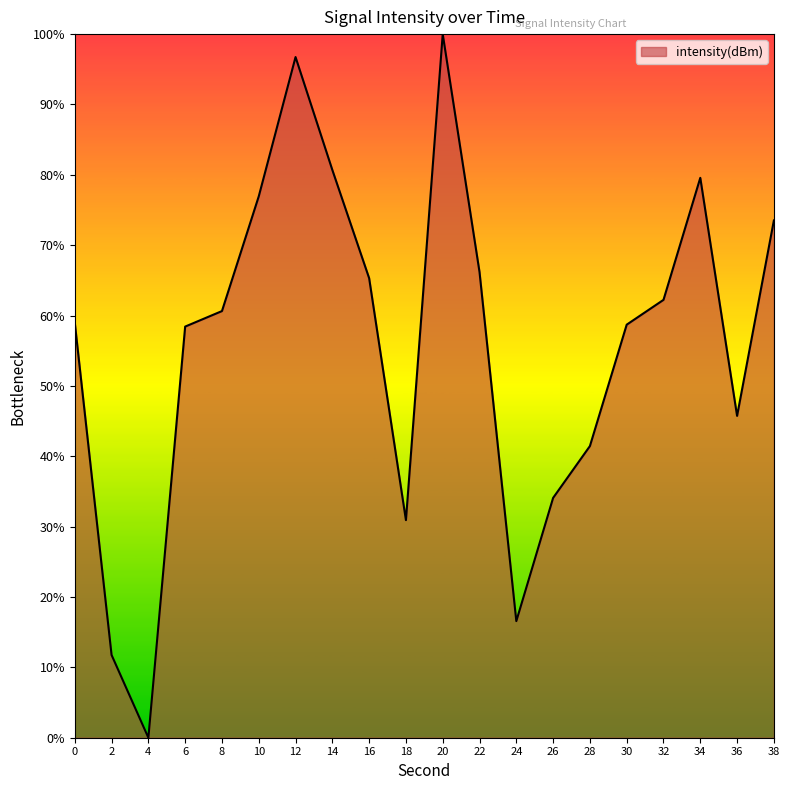

Is it true that the value at 34 is 47.6?

False